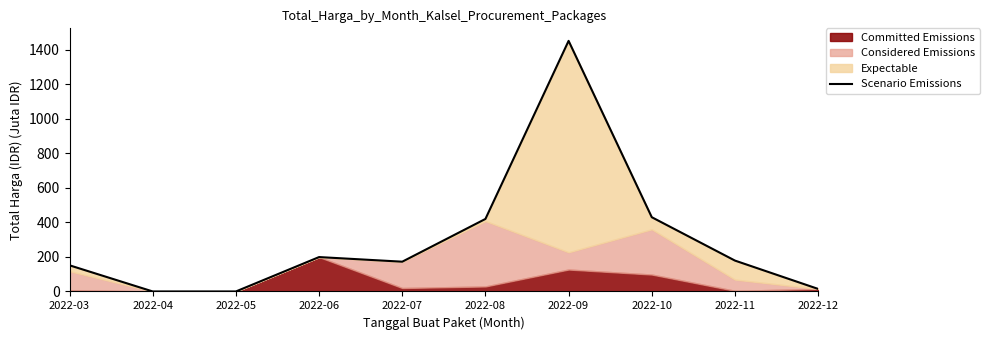

Count the number of values greater than 178.

5